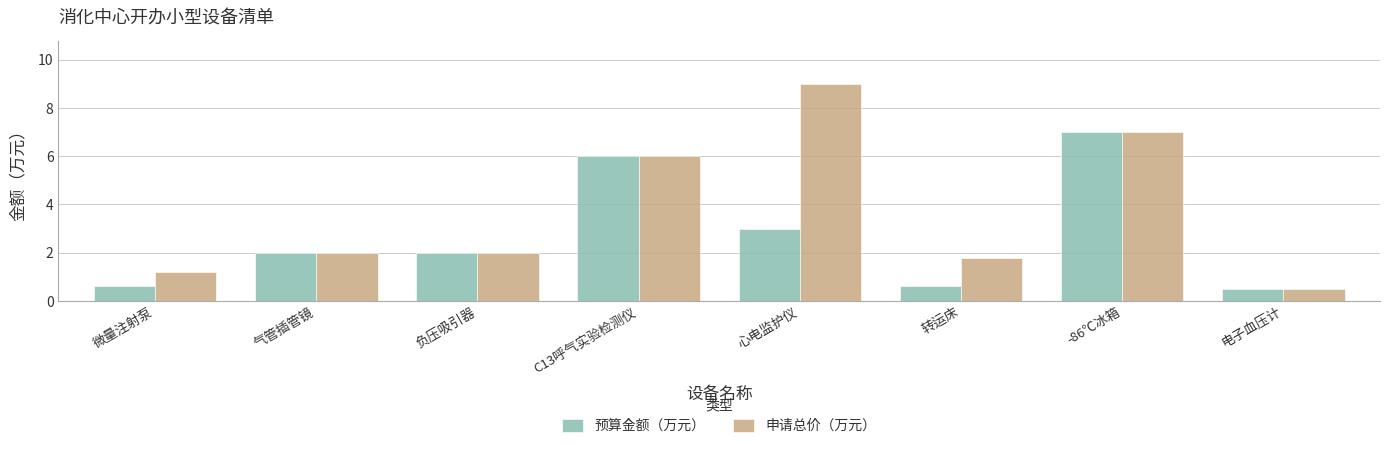

Is it true that 预算金额（万元） equals 2.0 at 气管插管镜?

True